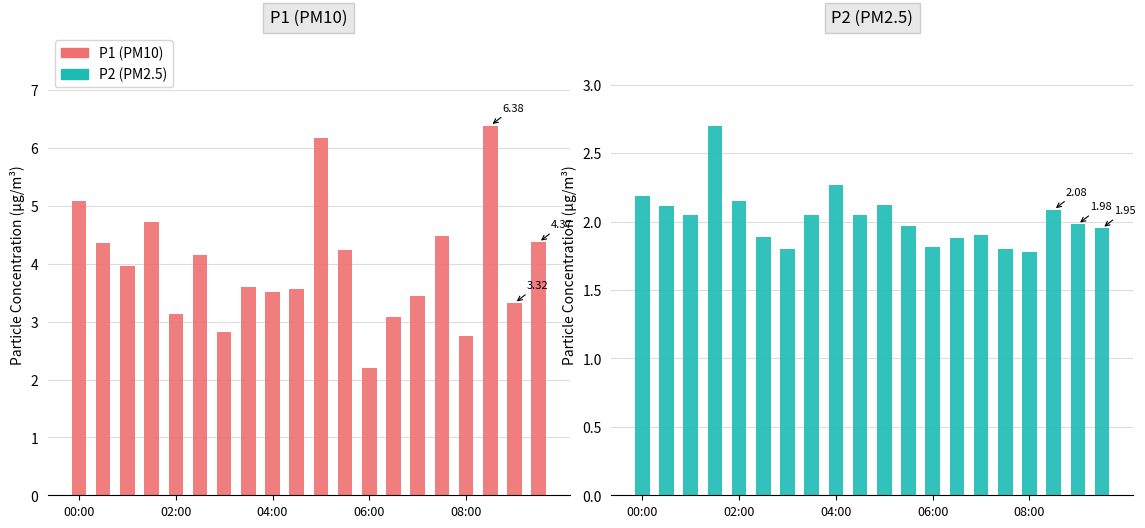

Between 02:00 and 08:00, which is larger?

02:00